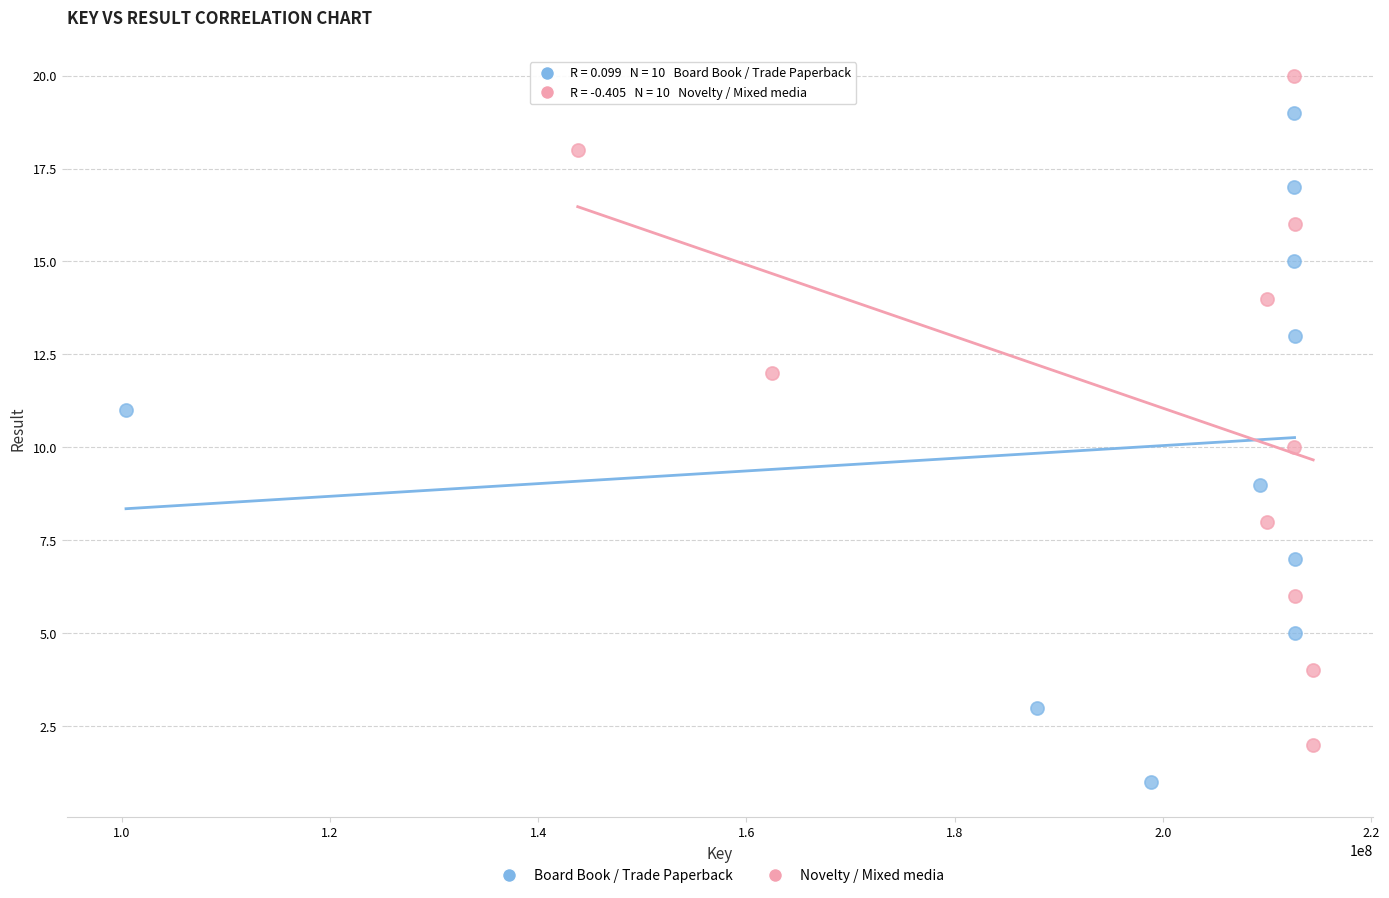

Which series contains the highest Y value?

Novelty / Mixed media